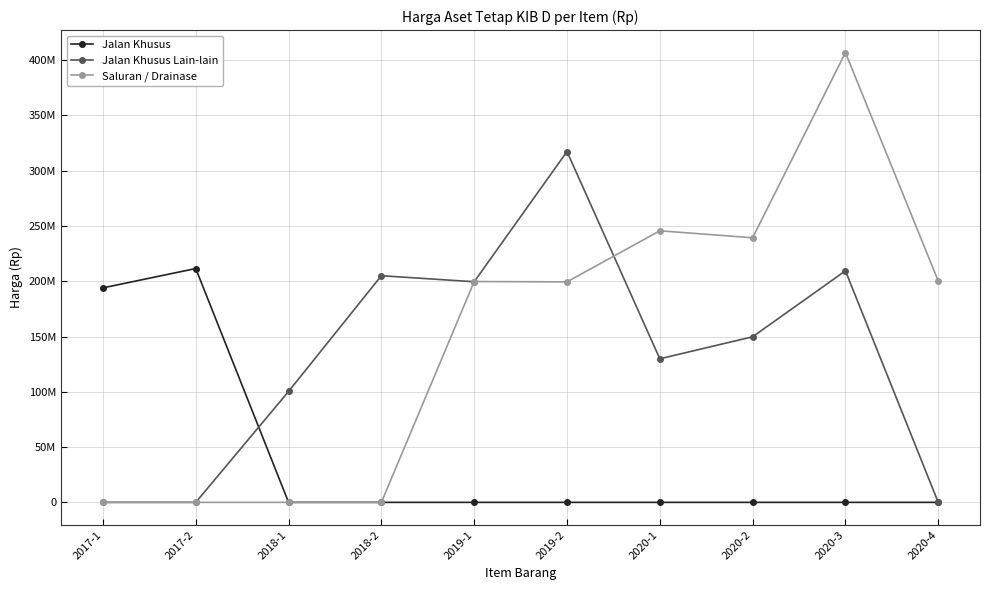

List the series in order of their overall mean, lowest first.

Jalan Khusus, Jalan Khusus Lain-lain, Saluran / Drainase